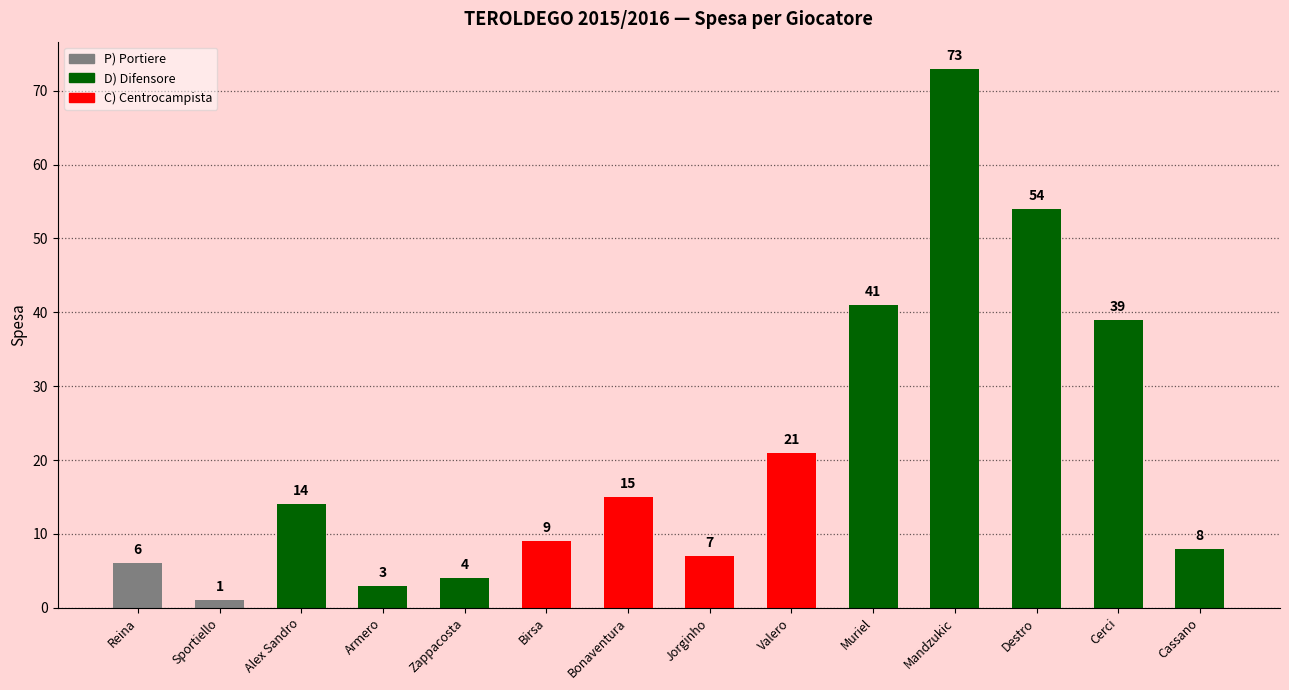

List the labels in order of value, largest first.

Mandzukic, Destro, Muriel, Cerci, Valero, Bonaventura, Alex Sandro, Birsa, Cassano, Jorginho, Reina, Zappacosta, Armero, Sportiello